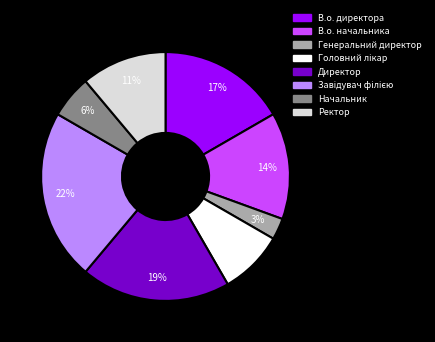

To the nearest percent, what is the difference between the Ректор and Генеральний директор slice percentages?

8%